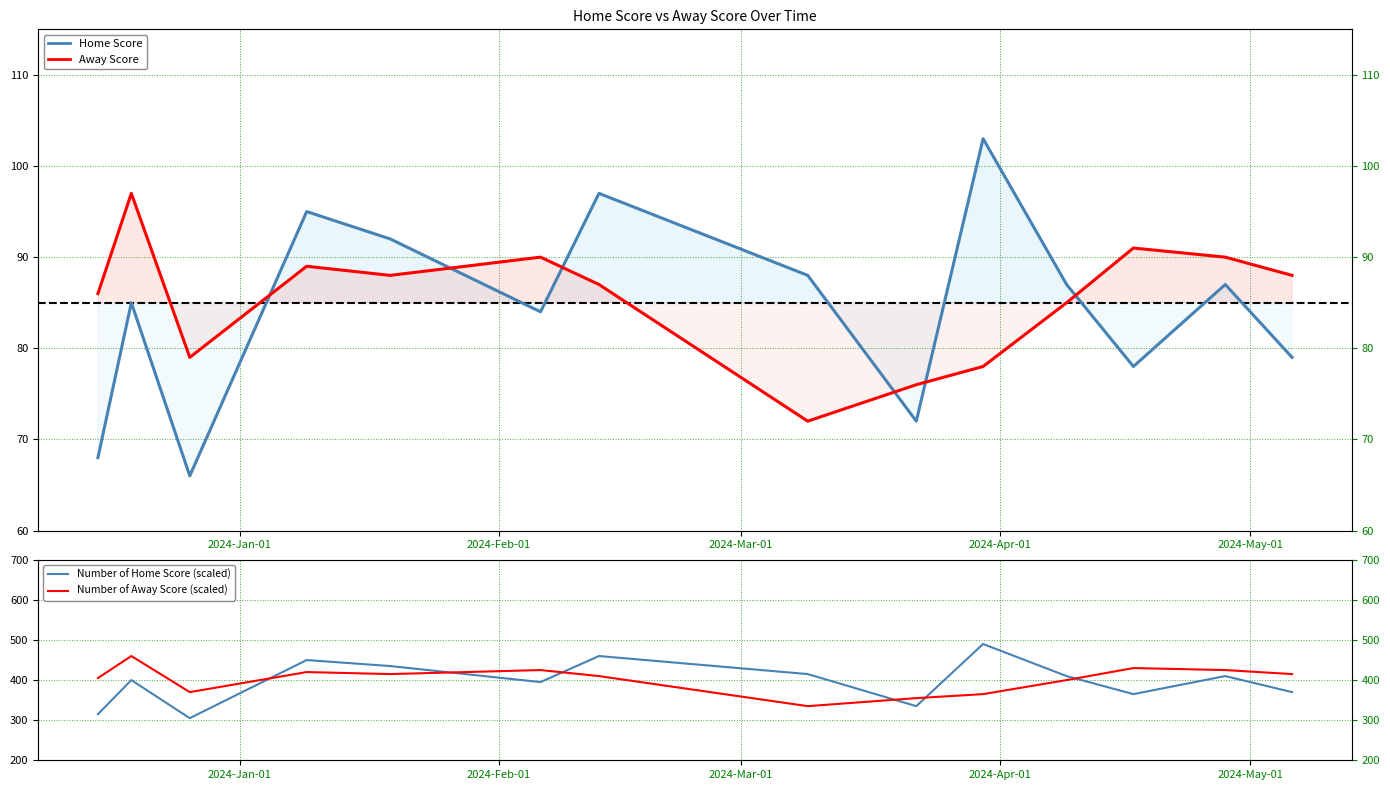

What are all the series names shown in the legend?

Home Score, Away Score, Number of Home Score (scaled), Number of Away Score (scaled)